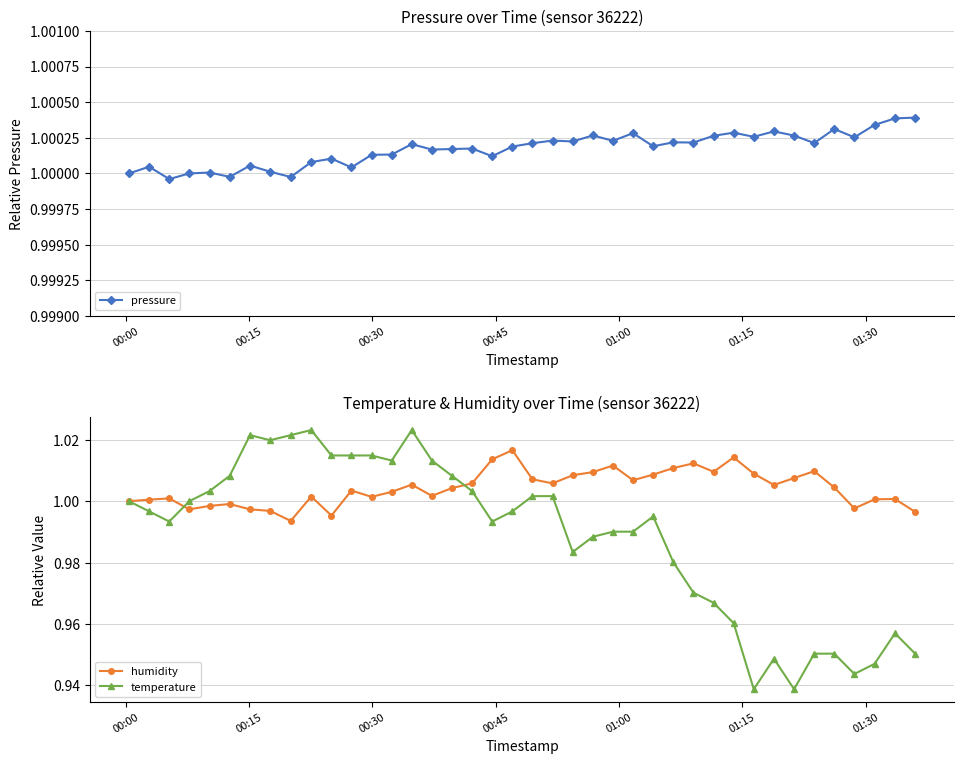

What is the value of the temperature point at the 38th from the left?

0.9